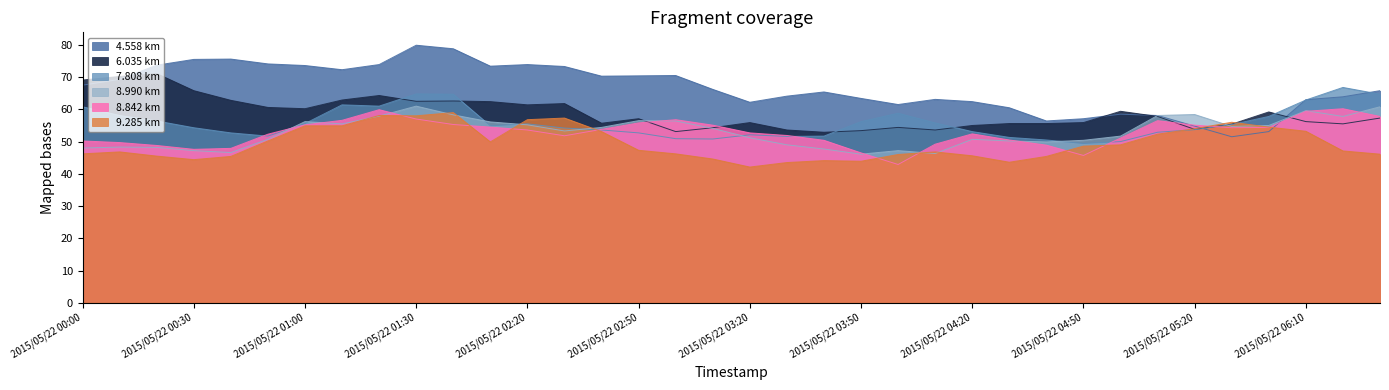

Rank the categories by 9.285 value from highest to lowest.

2015/05/22 01:40, 2015/05/22 01:20, 2015/05/22 01:30, 2015/05/22 02:30, 2015/05/22 02:20, 2015/05/22 05:30, 2015/05/22 01:00, 2015/05/22 01:10, 2015/05/22 05:40, 2015/05/22 05:20, 2015/05/22 06:10, 2015/05/22 02:40, 2015/05/22 05:10, 2015/05/22 00:50, 2015/05/22 02:10, 2015/05/22 05:00, 2015/05/22 04:50, 2015/05/22 02:50, 2015/05/22 06:20, 2015/05/22 00:10, 2015/05/22 04:10, 2015/05/22 00:00, 2015/05/22 03:00, 2015/05/22 06:30, 2015/05/22 04:00, 2015/05/22 04:20, 2015/05/22 00:20, 2015/05/22 00:40, 2015/05/22 04:40, 2015/05/22 03:10, 2015/05/22 00:30, 2015/05/22 03:40, 2015/05/22 03:50, 2015/05/22 04:30, 2015/05/22 03:30, 2015/05/22 03:20